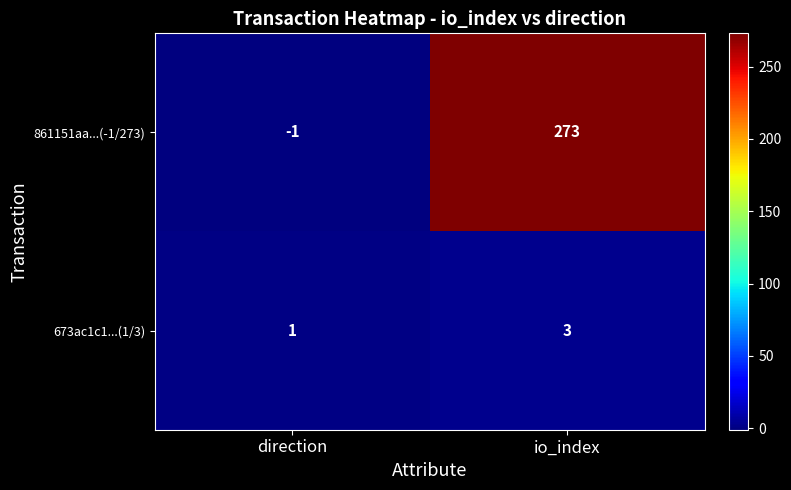

True or false: 861151aa...(-1/273) has a value of -2 at direction.

False